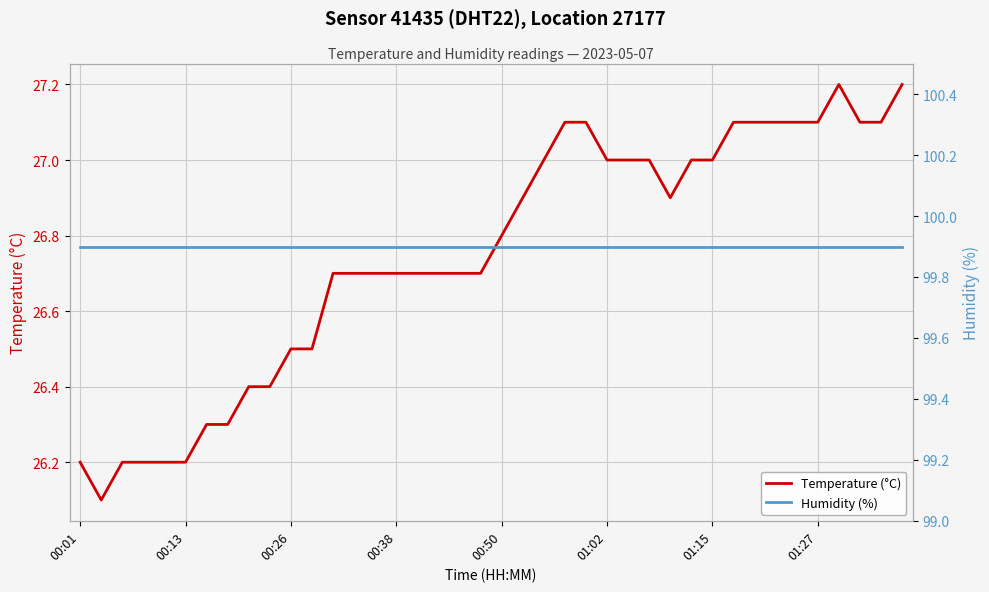

Rank the series by their maximum value, from highest to lowest.

Humidity (%), Temperature (°C)